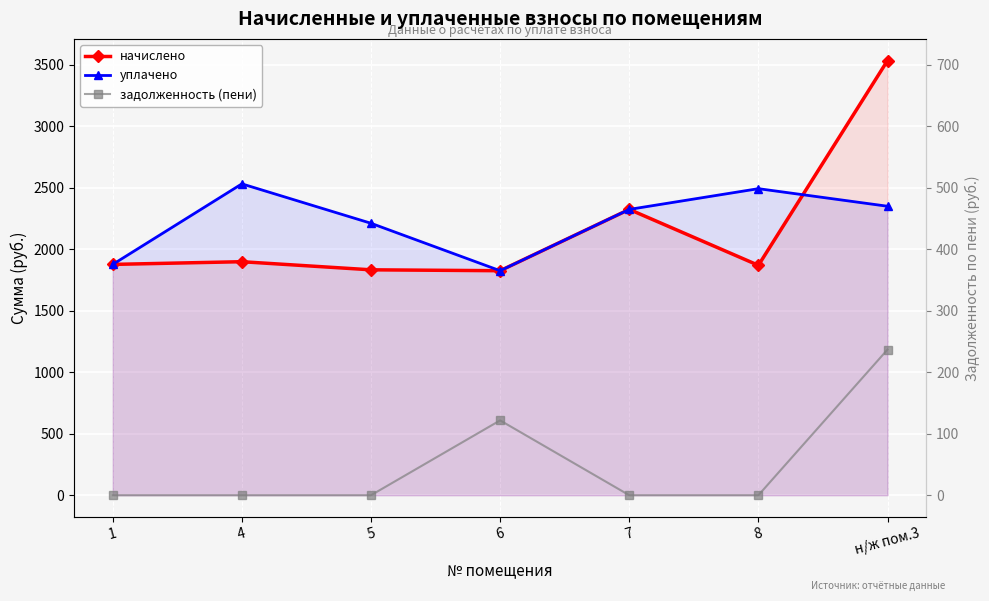

The value of начислено at 5 is 1282.7. True or false?

False